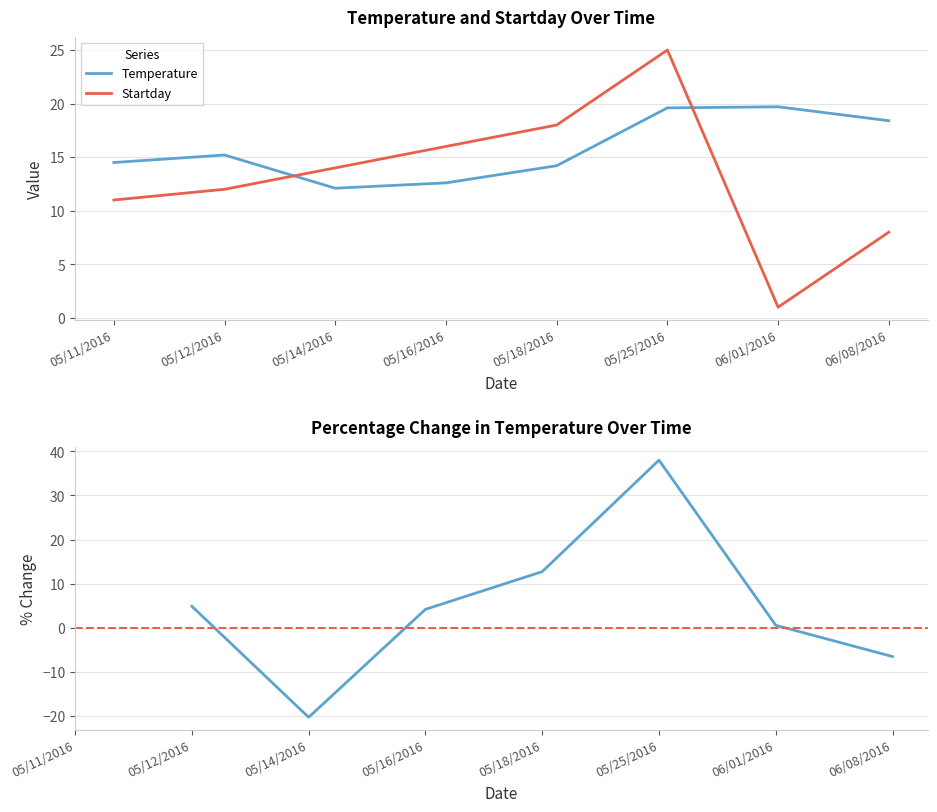

What is the sum of the Startday values at 05/14/2016 and 05/12/2016?

26.0